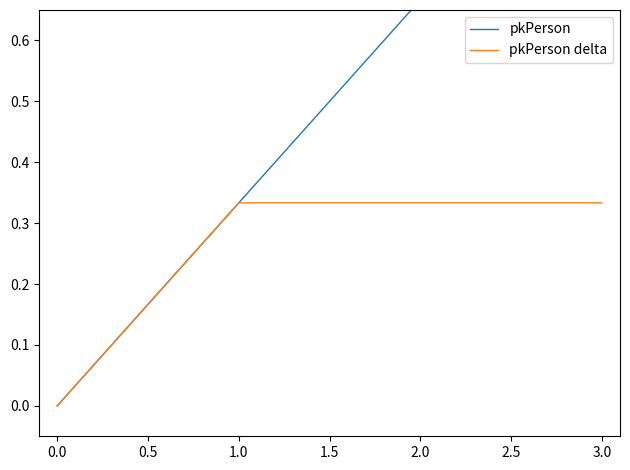

How many pkPerson delta values are between 0 and 1?

4